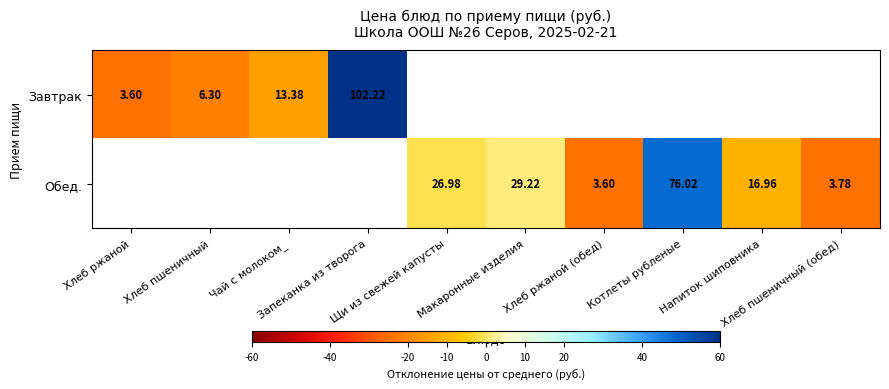

What is the difference between the maximum and minimum values in the Завтрак series?

98.6